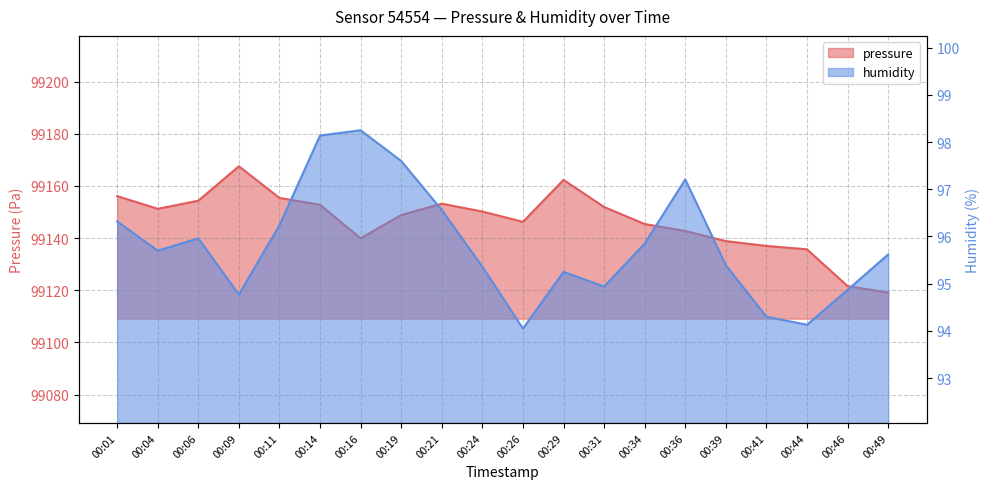

What is the total value across all series at 00:29?

99257.6